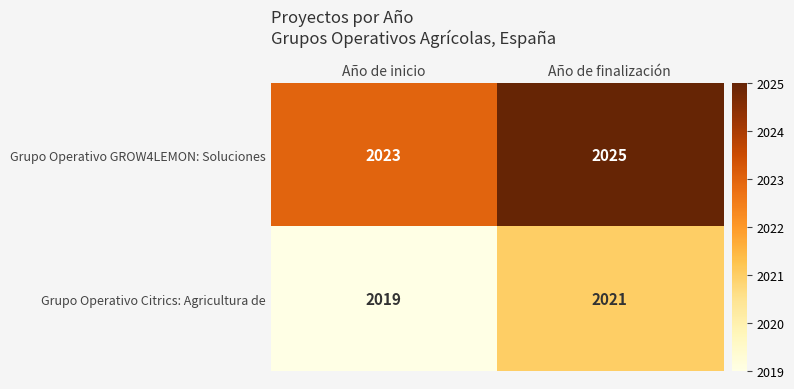

Where is Grupo Operativo Citrics: Agricultura de nearest to the value 2020?

Año de inicio